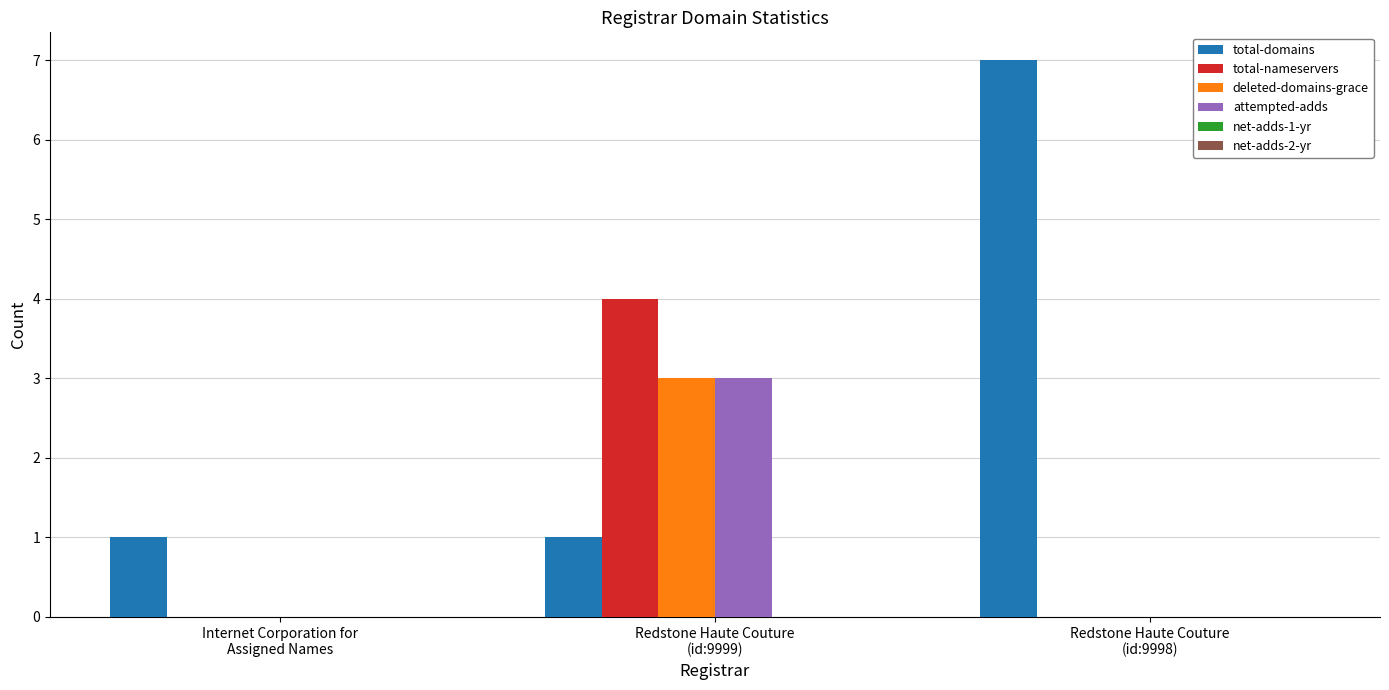

What is the maximum value shown in the chart?

7